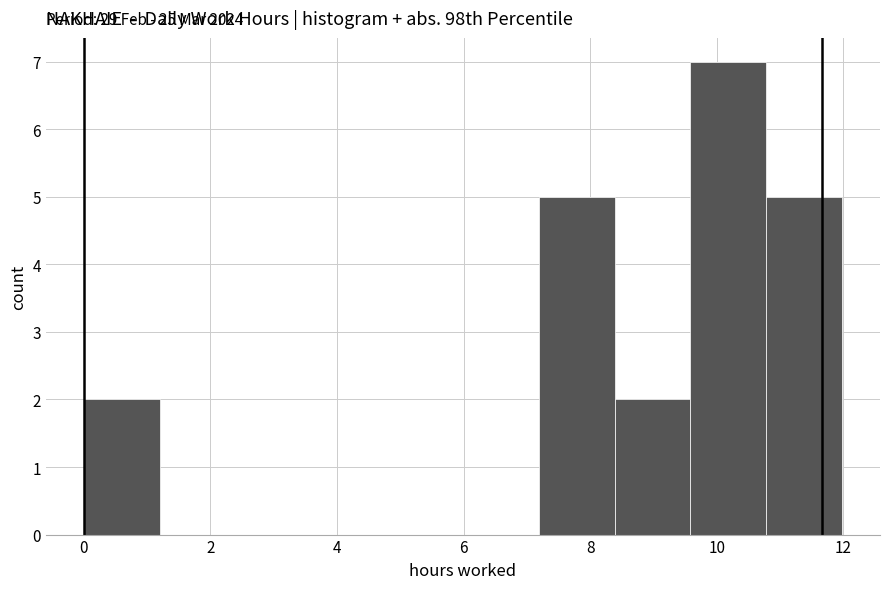

Which range on the x-axis has the tallest bar?

9.6 to 10.8